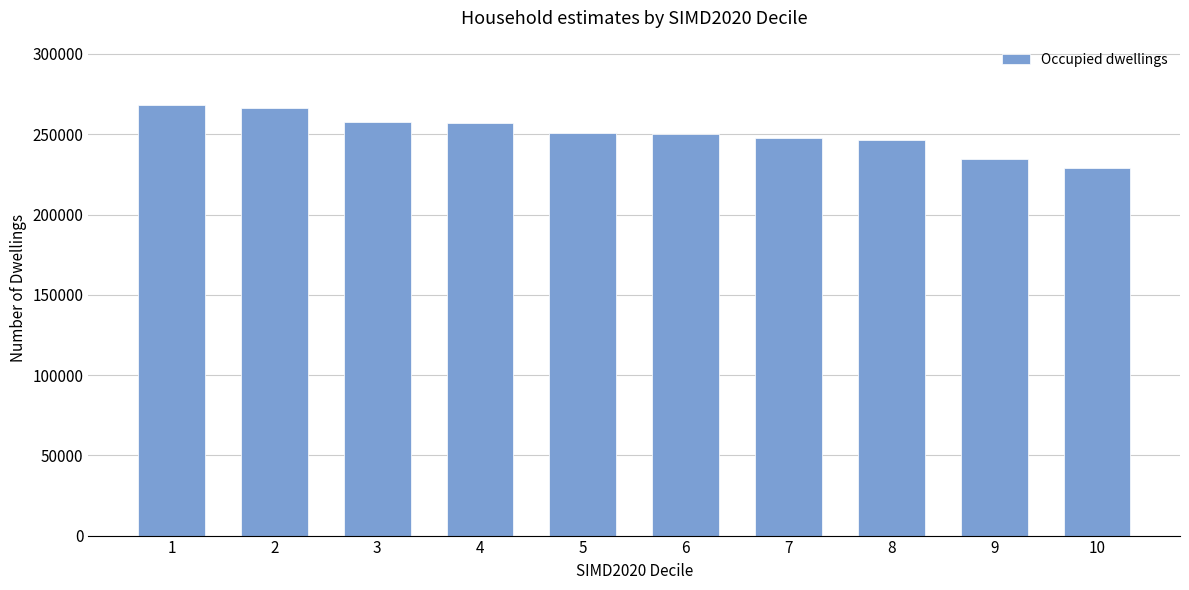

What is the value of the 2nd bar from the left?

266199